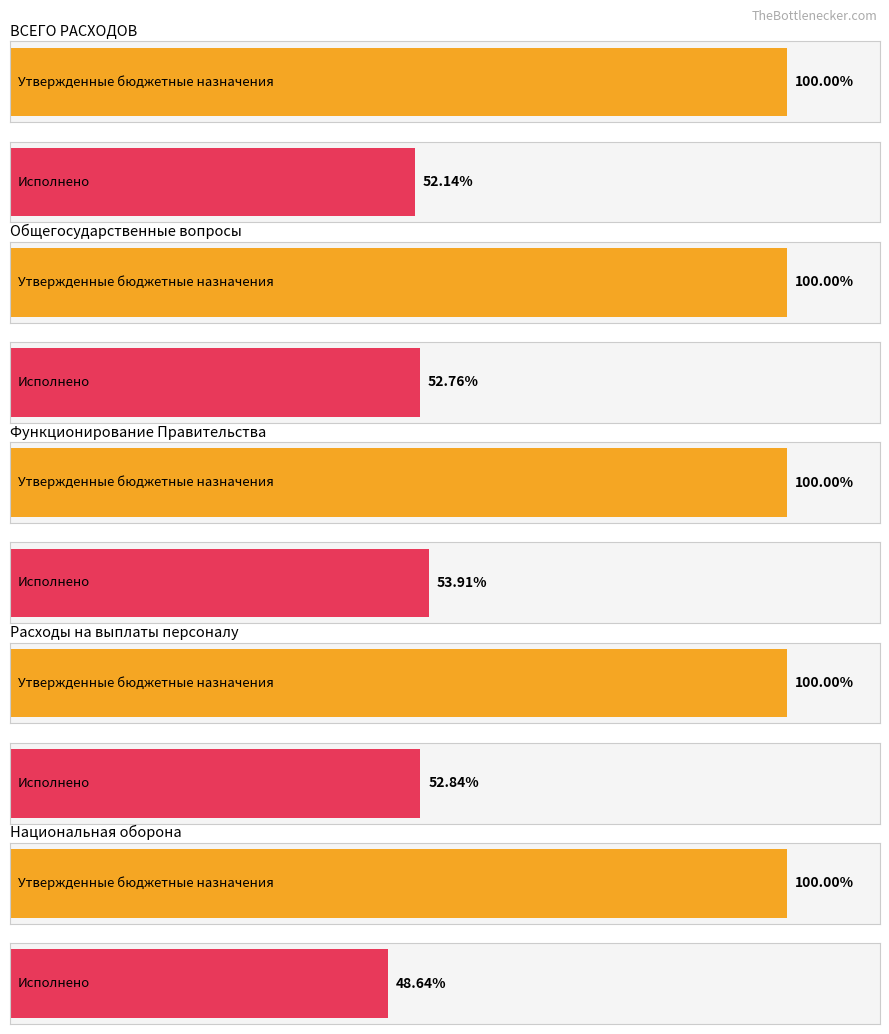

At Расходы на выплаты персоналу, list the series in order from largest to smallest.

Утвержденные бюджетные назначения, Исполнено